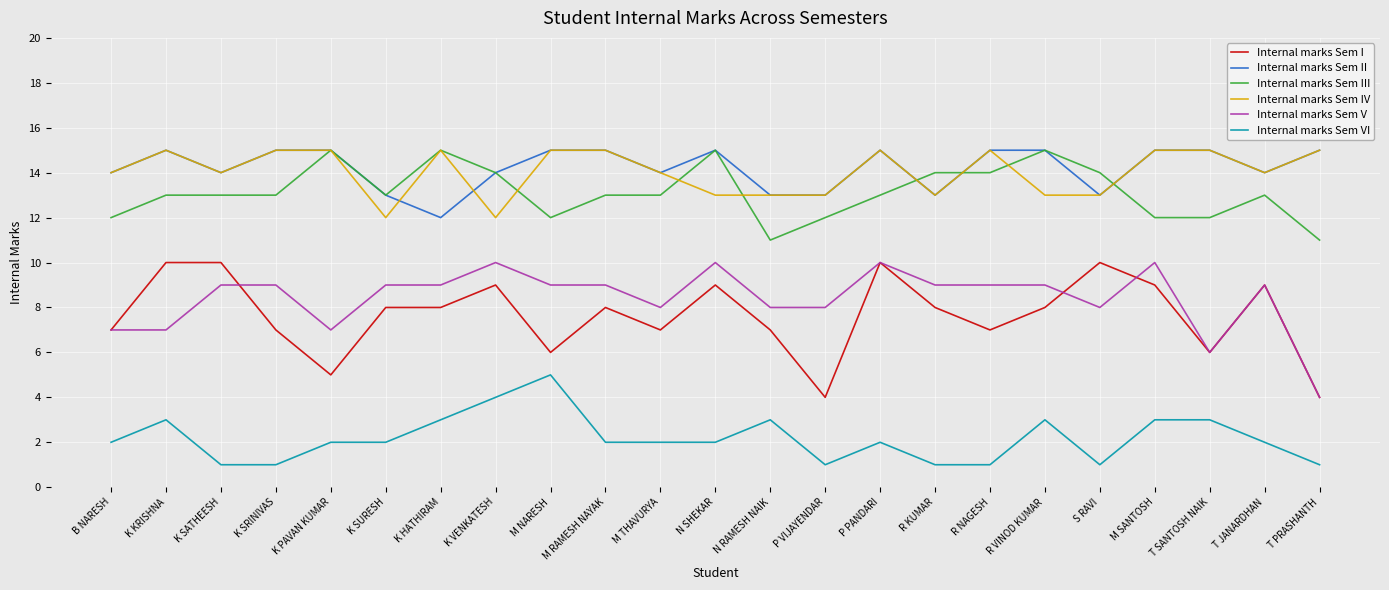

What is the difference between the highest and lowest values at N RAMESH NAIK?

10